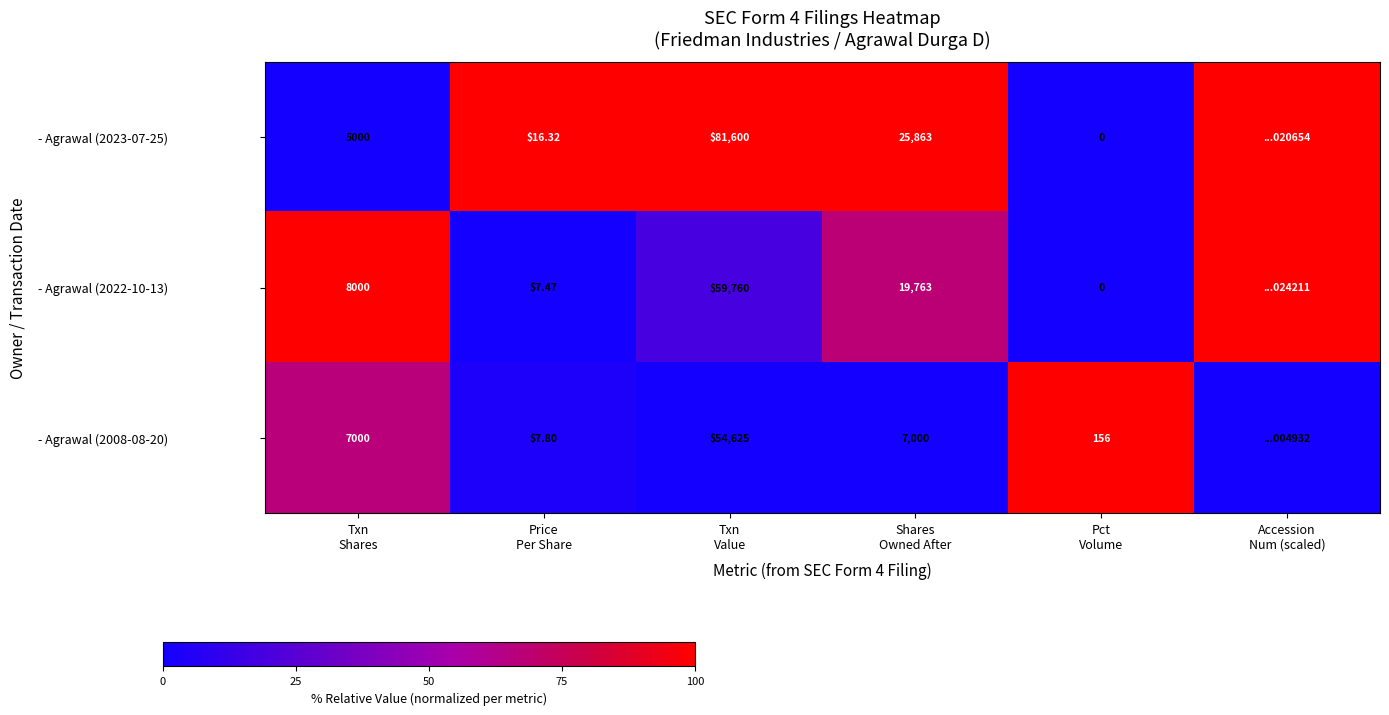

How many categories are shown in the chart?

6